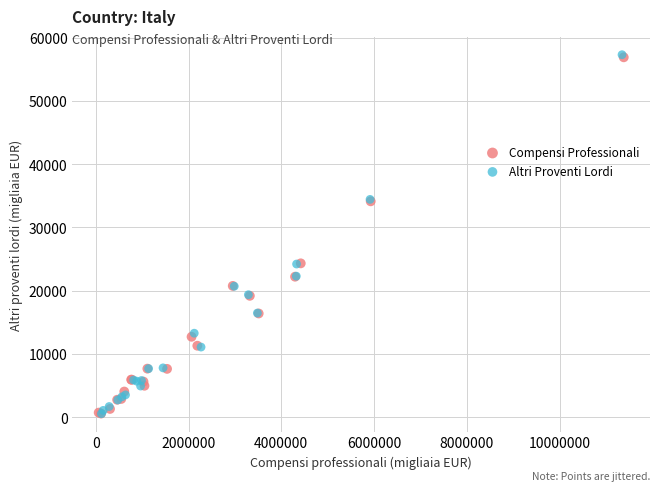

Which series has the largest Y range (max minus min)?

Altri Proventi Lordi